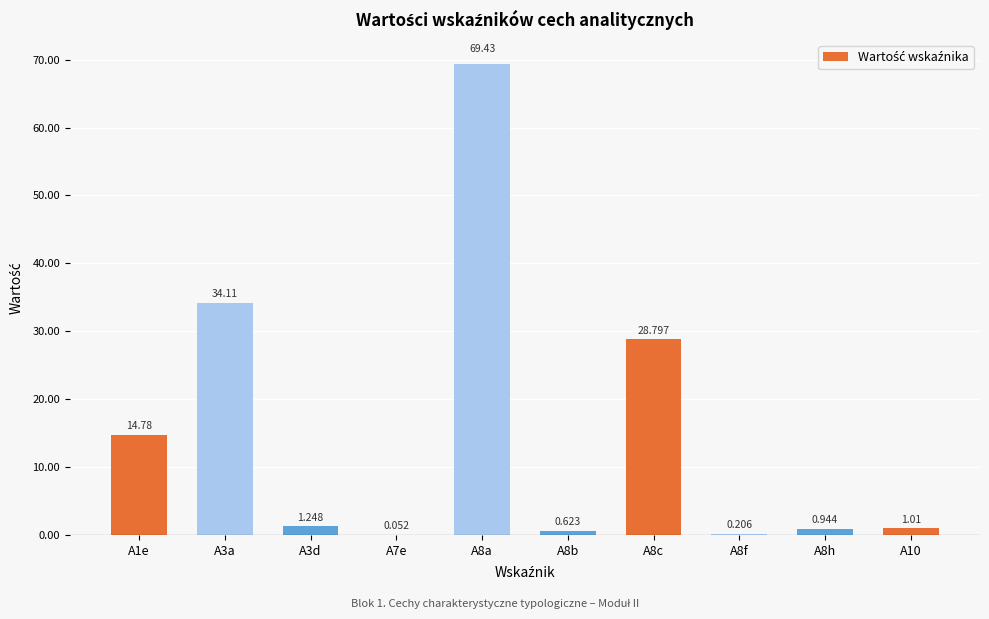

What is the value of the 2nd bar from the left?

34.1